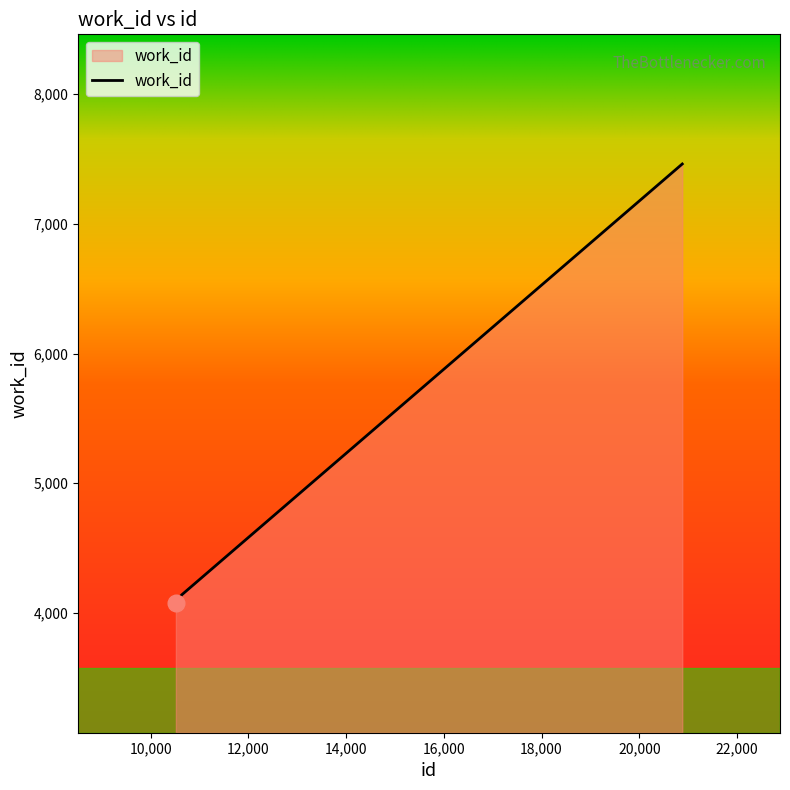

What is the sum of all values?

15675